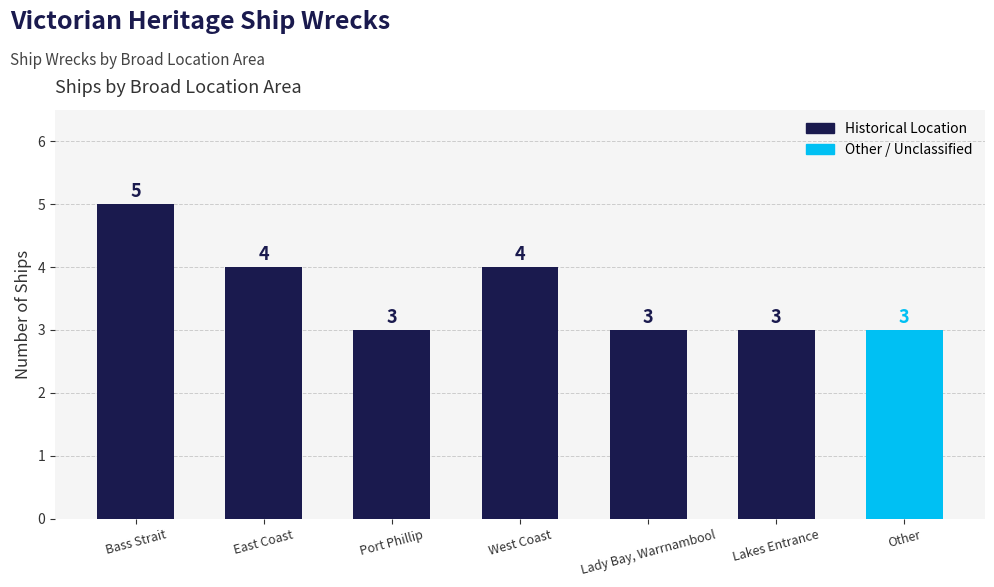

What position from the left is Bass Strait?

1